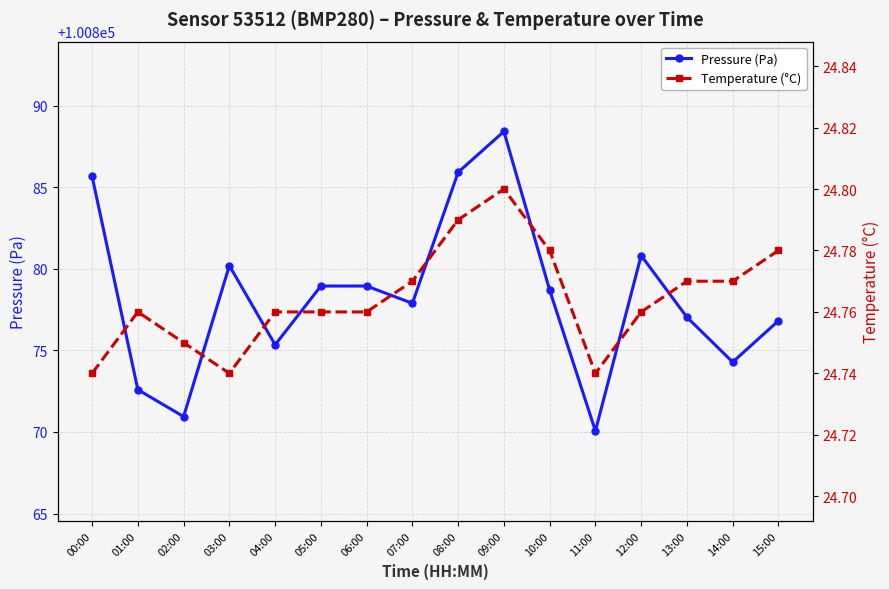

True or false: Temperature (°C) and Pressure (Pa) cross at least once.

False